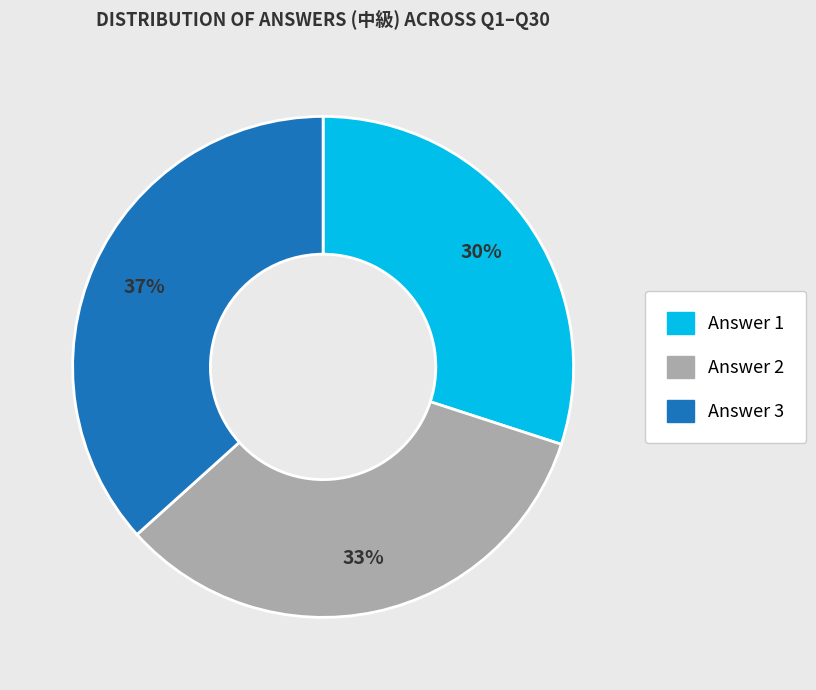

Rank the categories by value from lowest to highest.

Answer 1, Answer 2, Answer 3